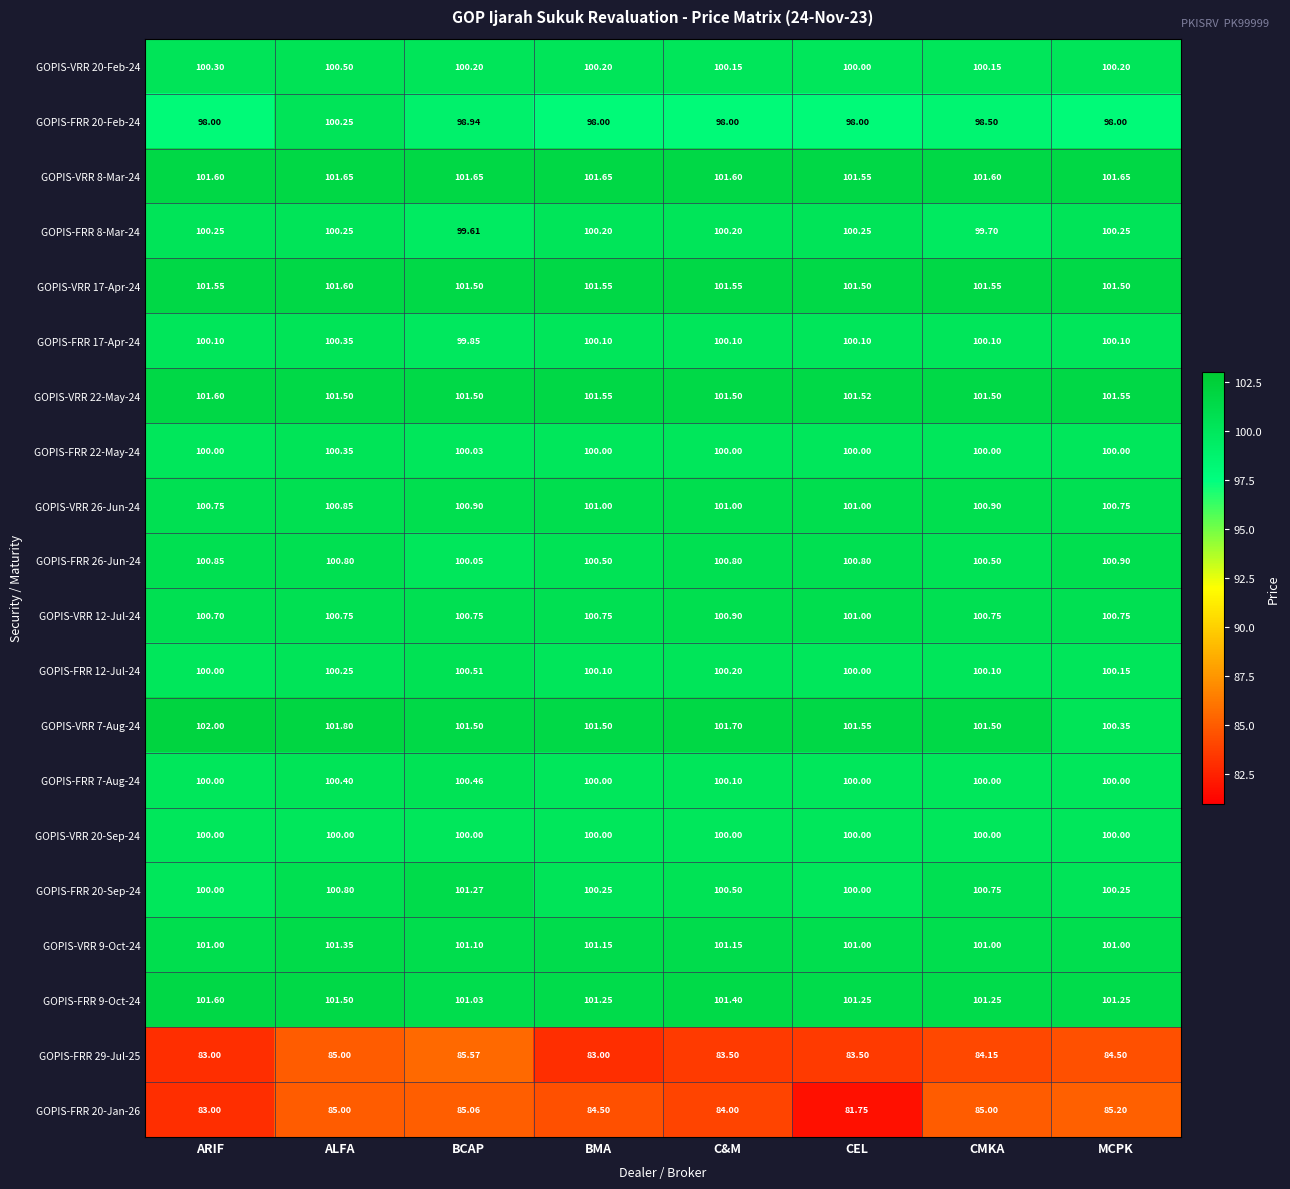

At which label is GOPIS-FRR 8-Mar-24 closest to 99?

BCAP